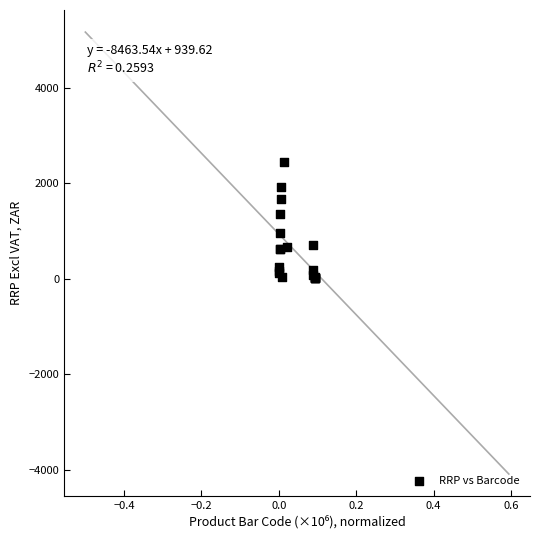

What Y value in the scatter plot is closest to 1227?

1361.0